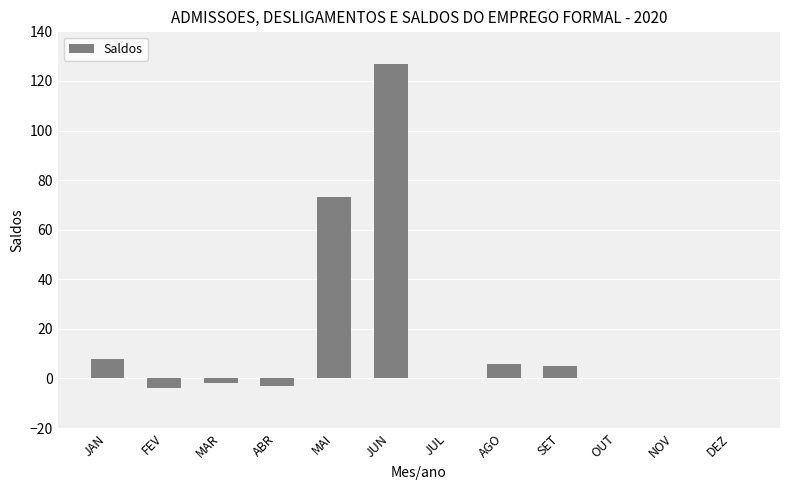

Which category has the highest value across all series?

JUN